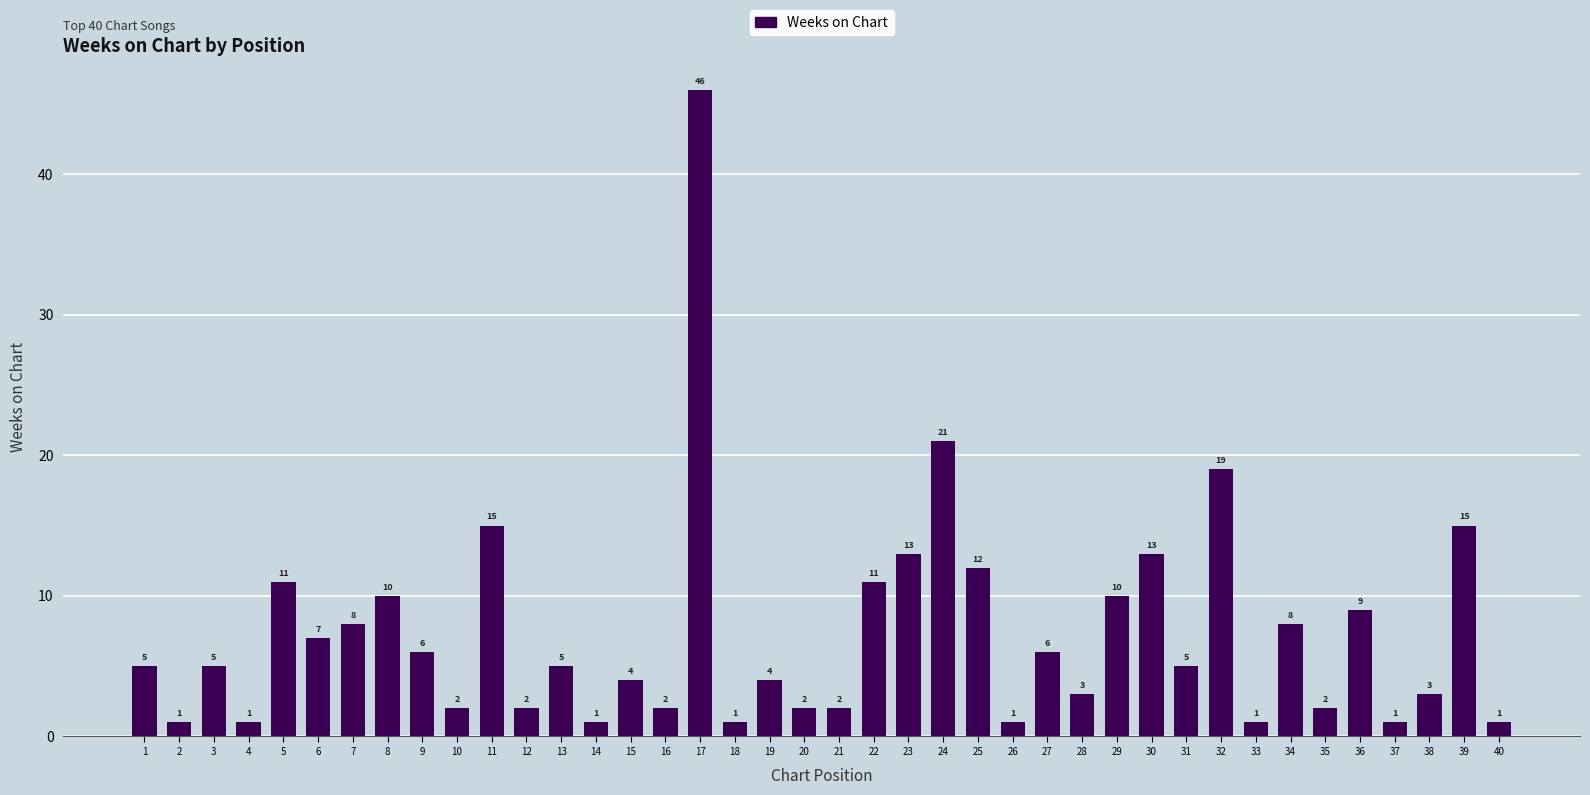

What is the value of the 16th bar from the left?

2